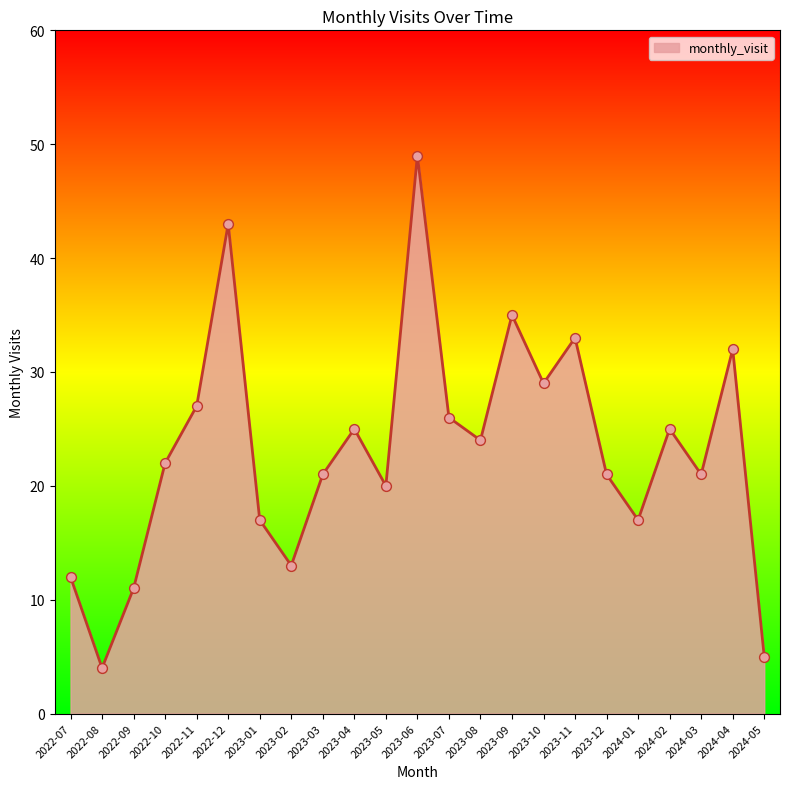

Between 2023-06 and 2023-07, which is larger?

2023-06